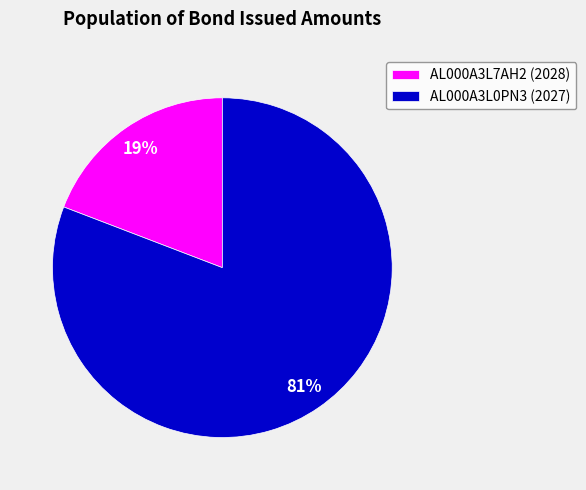

True or false: AL000A3L0PN3 (2027) accounts for 81% of the total.

True